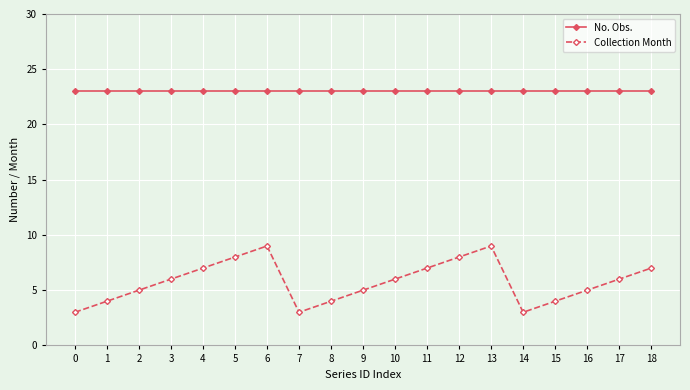

True or false: Collection Month has a value of 4 at 8.

True